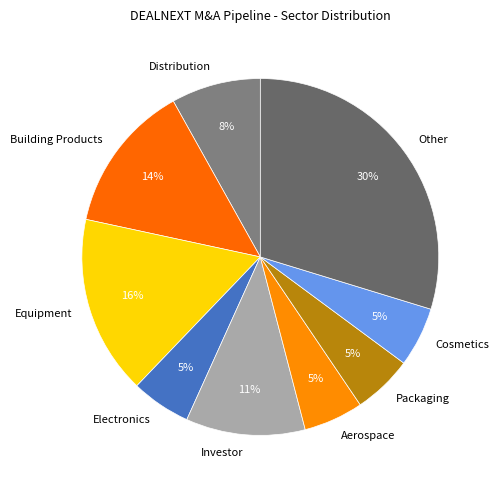

To the nearest percent, what is the combined percentage of Packaging and Investor?

16%